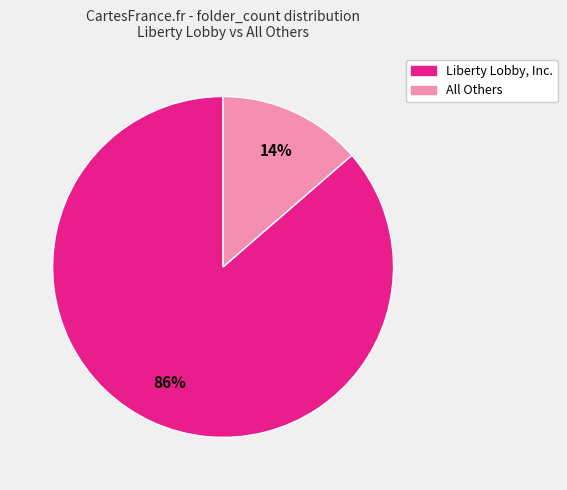

The All Others slice represents 1% of the pie. True or false?

False